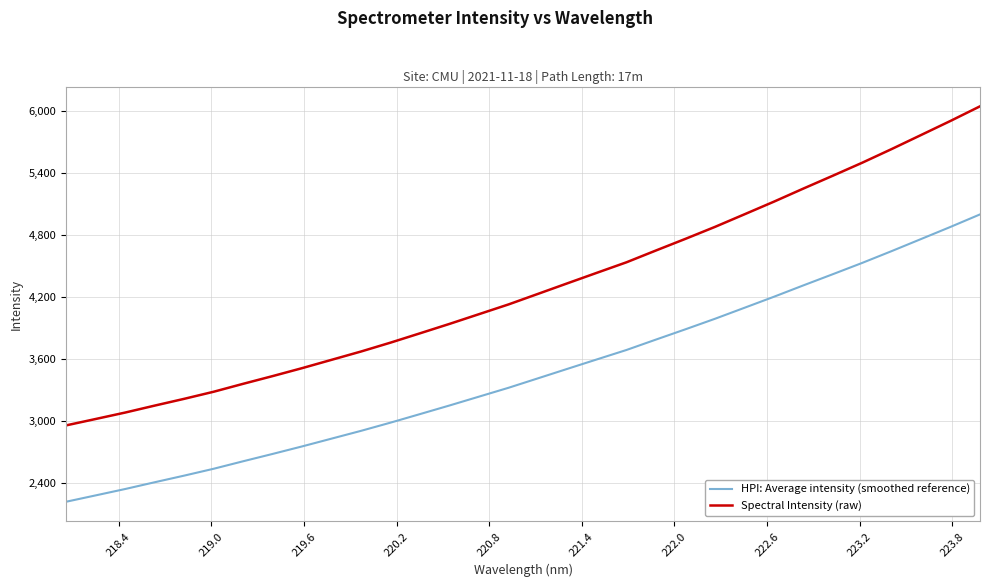

How many categories are shown in the chart?

32